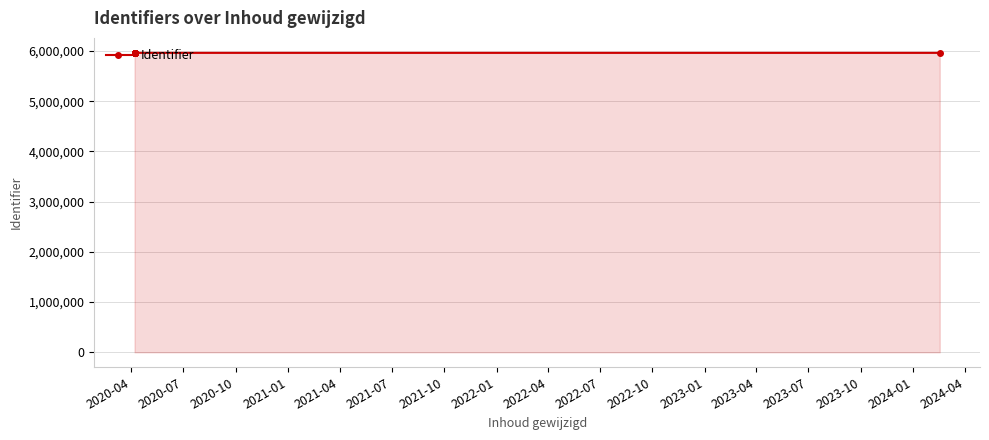

What is the sum of the values at 2022-04 and 2021-01?

11928304